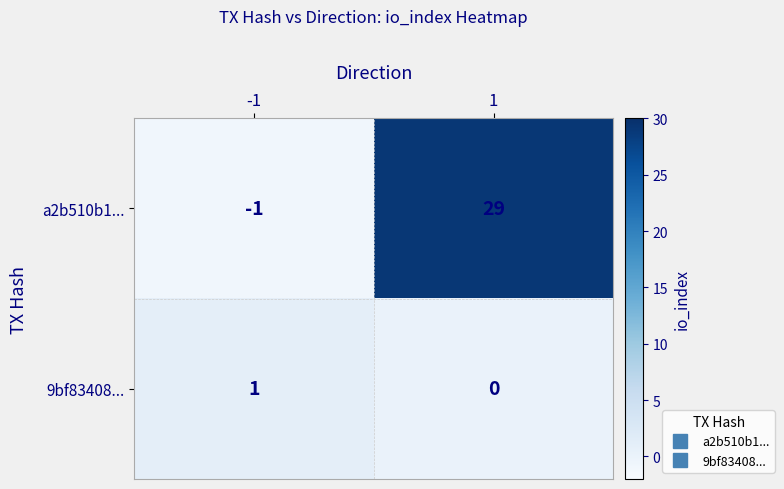

Reading left to right, list all the values displayed in this chart.

a2b510b1...: -1=-1	1=29
9bf83408...: -1=1	1=0